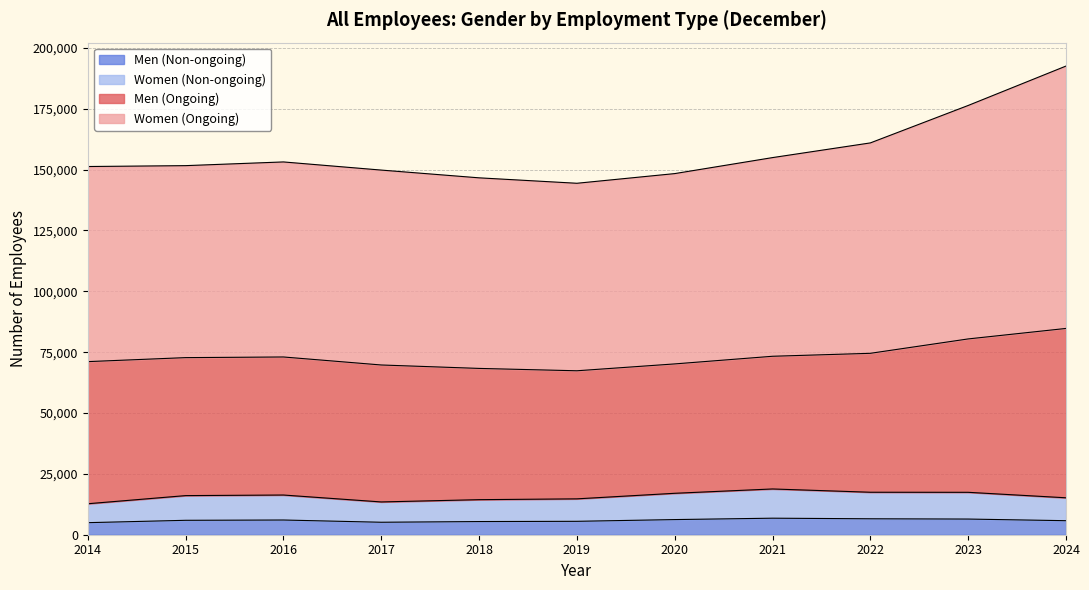

What is the highest value of the Men (Non-ongoing) series?

6790